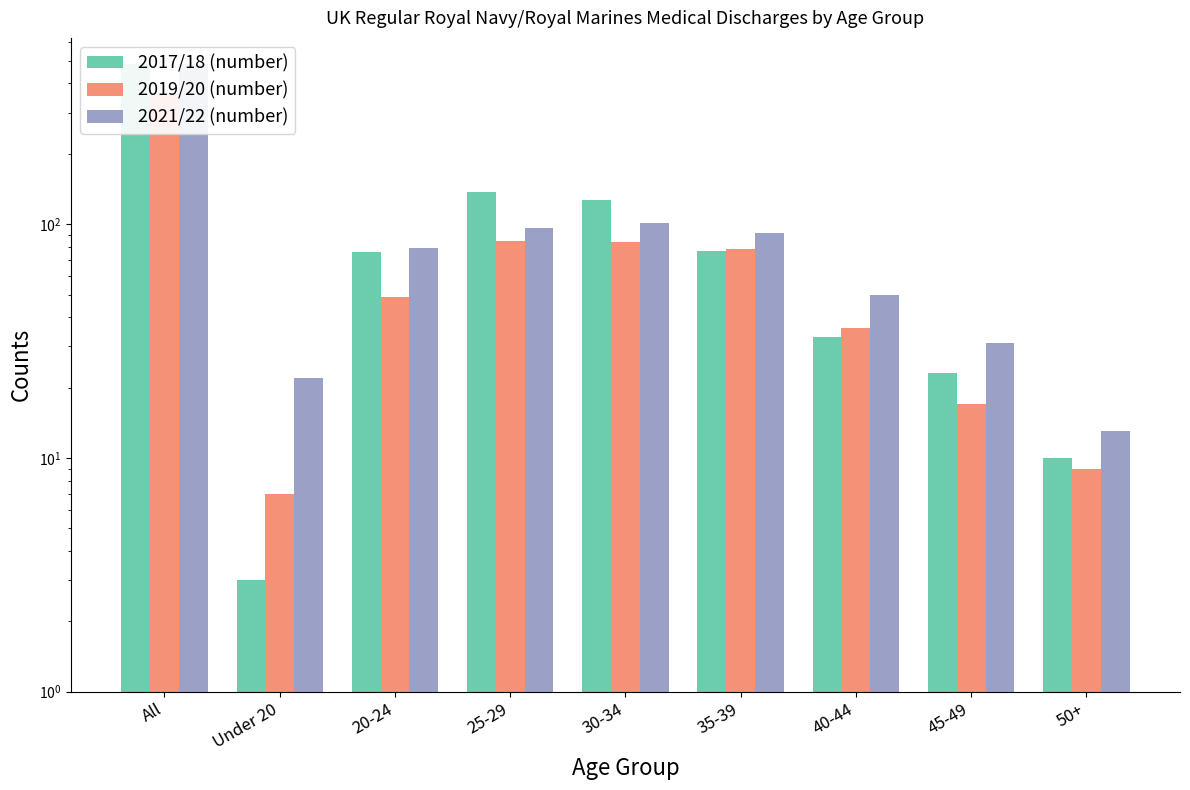

Reading left to right, list all the values displayed in this chart.

2017/18 (number): All=486	Under 20=3	20-24=76	25-29=137	30-34=127	35-39=77	40-44=33	45-49=23	50+=10
2019/20 (number): All=365	Under 20=7	20-24=49	25-29=85	30-34=84	35-39=78	40-44=36	45-49=17	50+=9
2021/22 (number): All=484	Under 20=22	20-24=79	25-29=96	30-34=101	35-39=92	40-44=50	45-49=31	50+=13